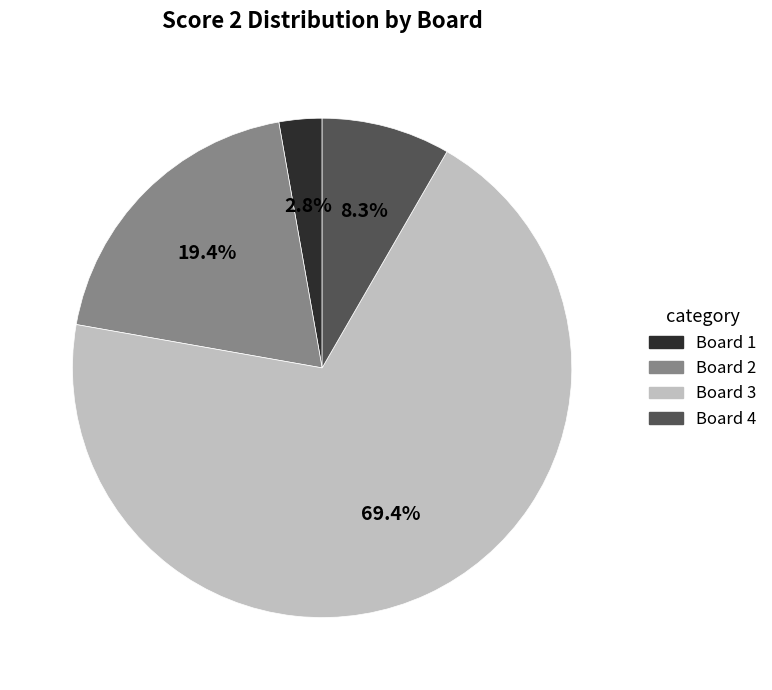

Which category accounts for the majority?

Board 3